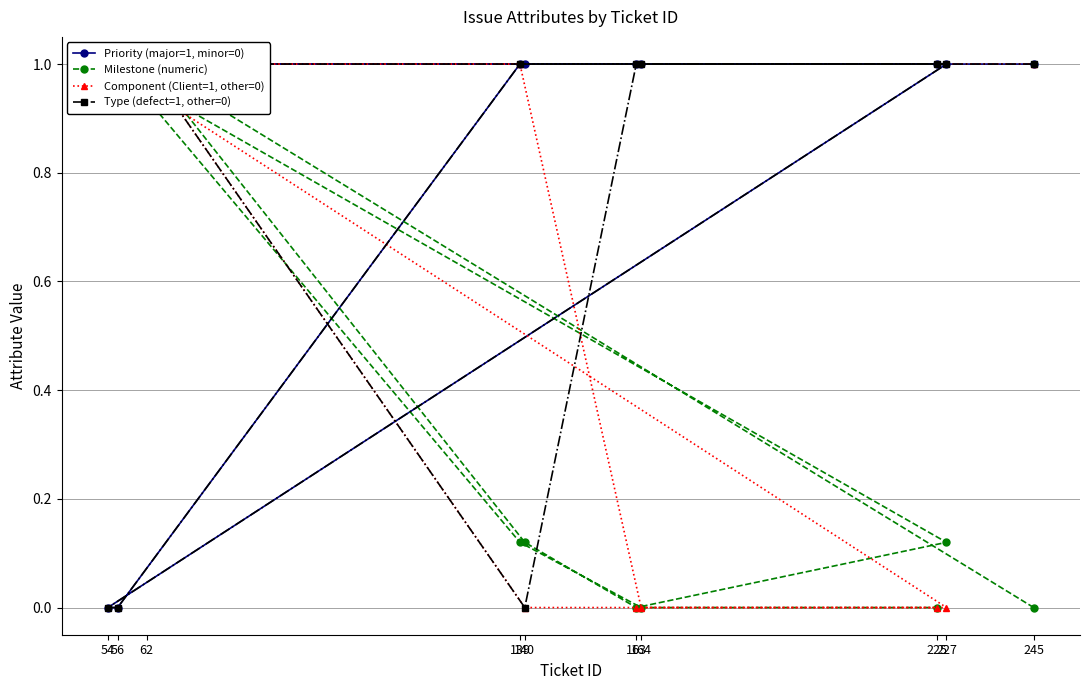

Which series has the largest range (max minus min)?

Priority (major=1, minor=0)